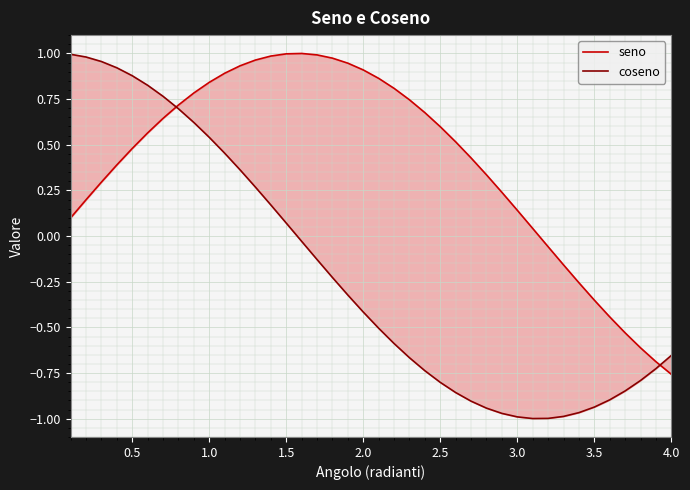

How many interior local valleys does the coseno series have?

1